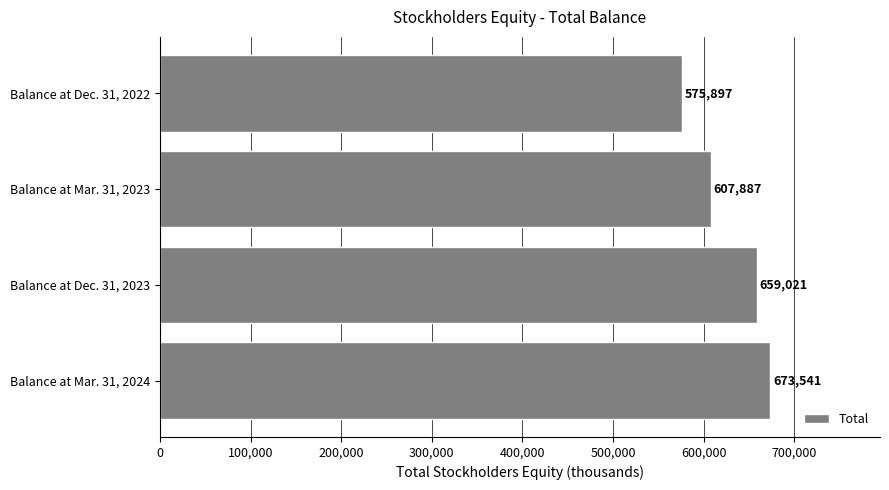

The chart shows a value of 218041 at Balance at Mar. 31, 2023. True or false?

False